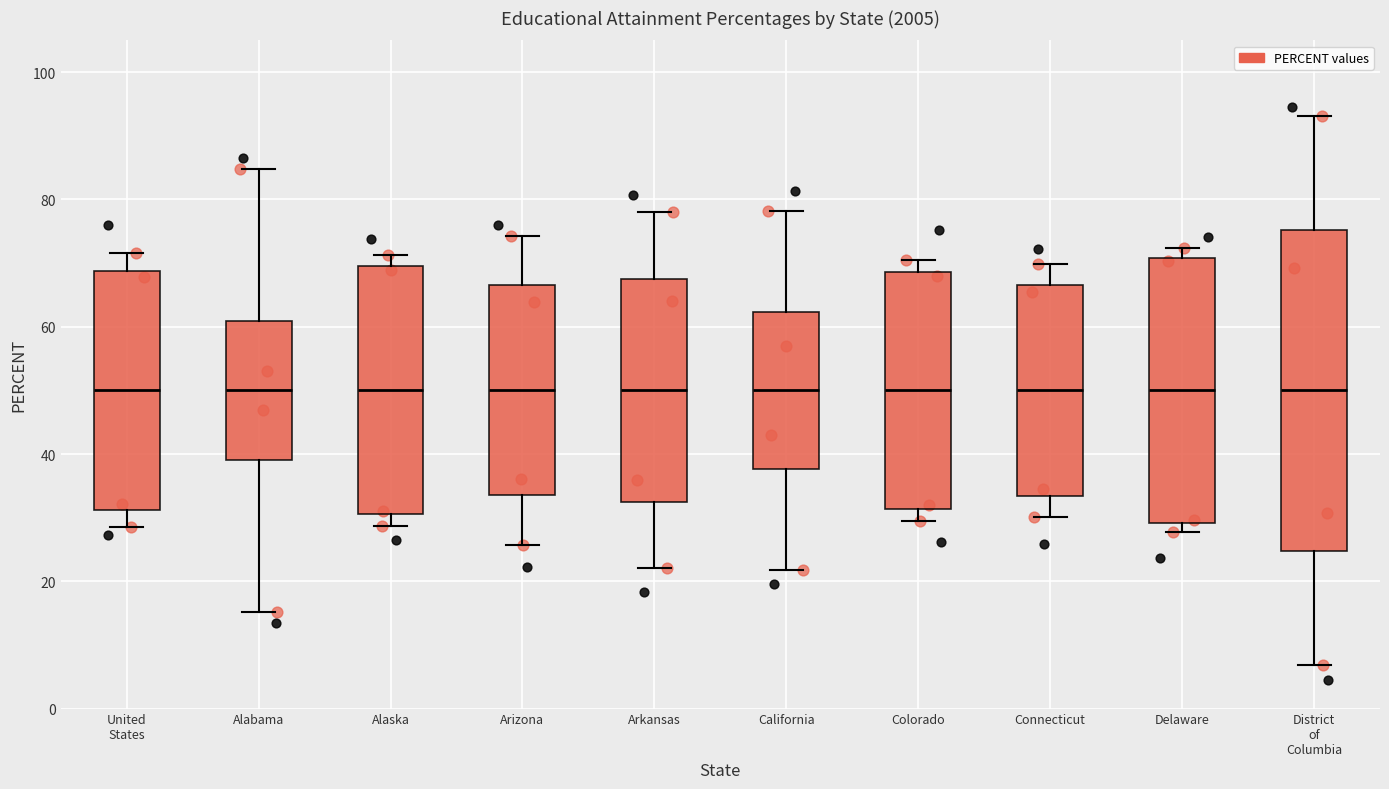

Reading left to right, read every box against the y-axis: the position of its median line, the range the box covers, and the ends of its whiskers. The values are not printed on the chart, so give them approximately, as read against the axis.

United States: median 50, box 32 to 68, whiskers 28 to 72
Alabama: median 50, box 40 to 60, whiskers 16 to 84
Alaska: median 50, box 30 to 70, whiskers 28 to 72
Arizona: median 50, box 34 to 66, whiskers 26 to 74
Arkansas: median 50, box 32 to 68, whiskers 22 to 78
California: median 50, box 38 to 62, whiskers 22 to 78
Colorado: median 50, box 32 to 68, whiskers 30 to 70
Connecticut: median 50, box 34 to 66, whiskers 30 to 70
Delaware: median 50, box 30 to 70, whiskers 28 to 72
District of Columbia: median 50, box 24 to 76, whiskers 6 to 94